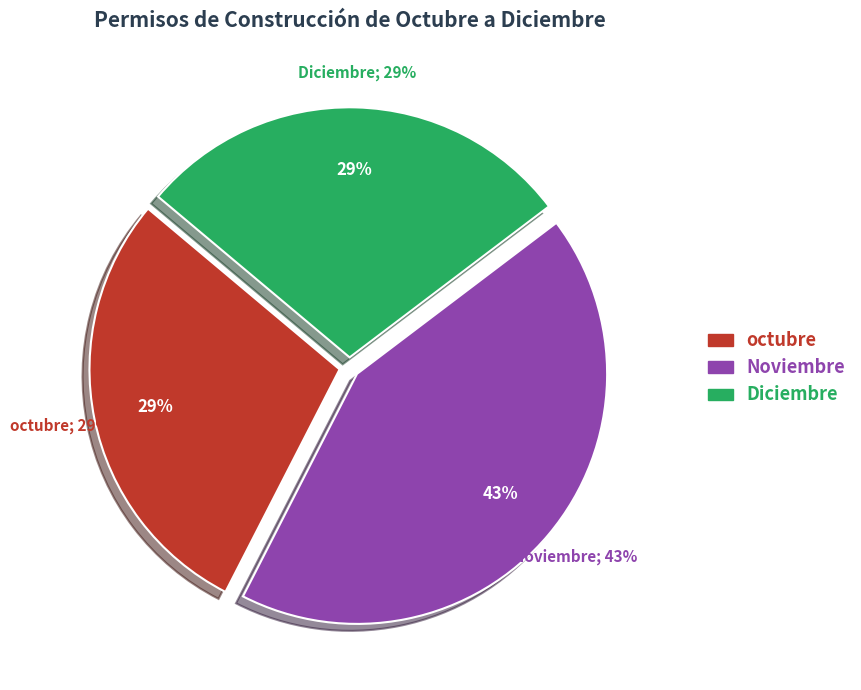

What is the largest slice in the pie chart?

Noviembre